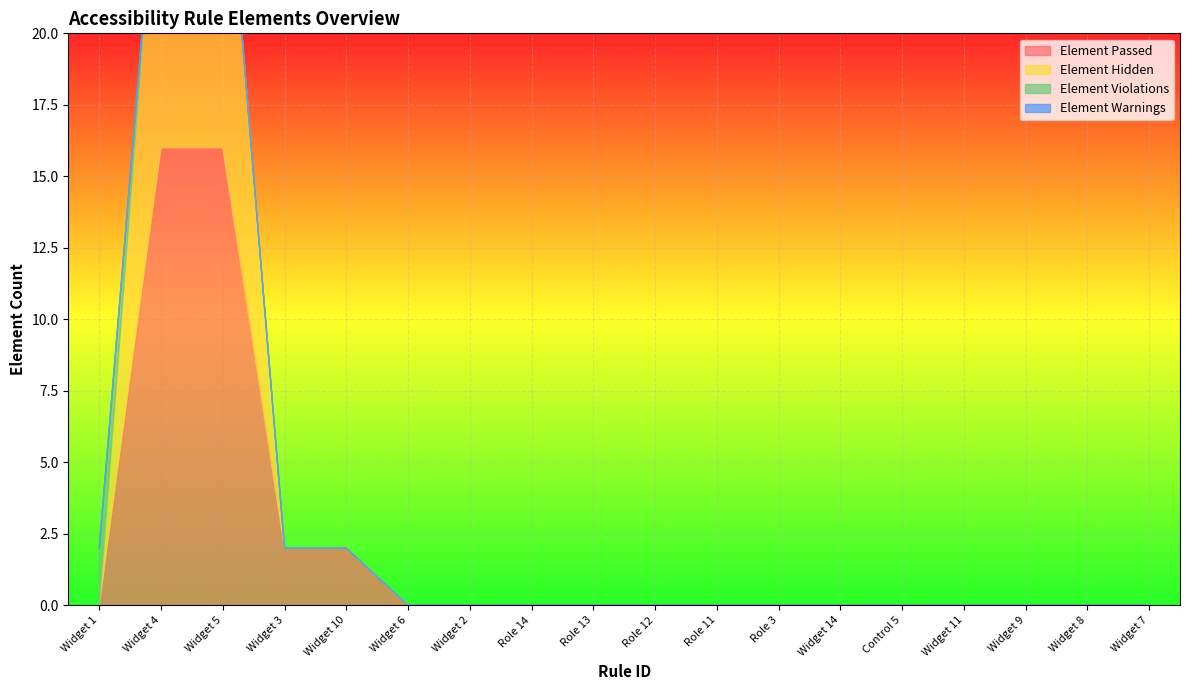

What is the label of the 18th point from the left?

Widget 7